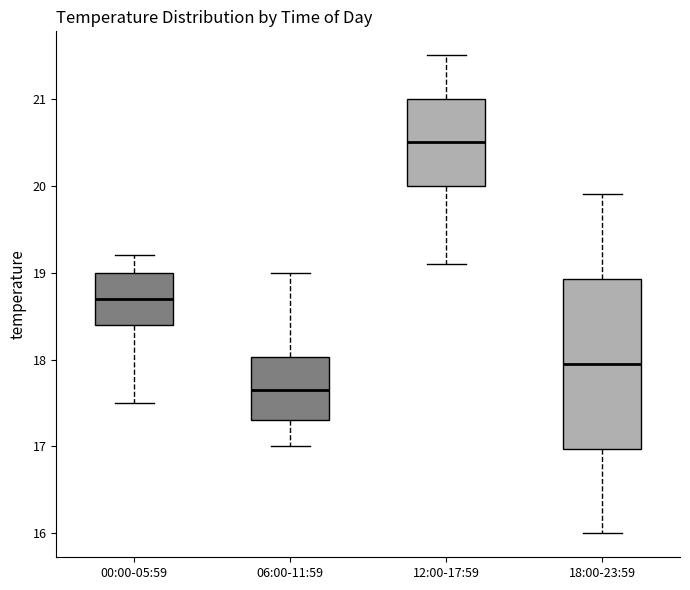

Reading left to right, read every box against the y-axis: the position of its median line, the range the box covers, and the ends of its whiskers. The values are not printed on the chart, so give them approximately, as read against the axis.

00:00-05:59: median 18.7, box 18.4 to 19.0, whiskers 17.5 to 19.2
06:00-11:59: median 17.7, box 17.3 to 18.0, whiskers 17.0 to 19.0
12:00-17:59: median 20.5, box 20.0 to 21.0, whiskers 19.1 to 21.5
18:00-23:59: median 18.0, box 17.0 to 18.9, whiskers 16.0 to 19.9